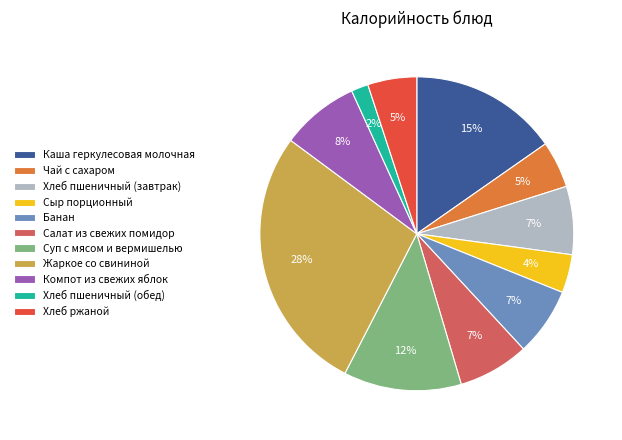

To the nearest percent, what percentage of the pie is Хлеб пшеничный (завтрак)?

7%